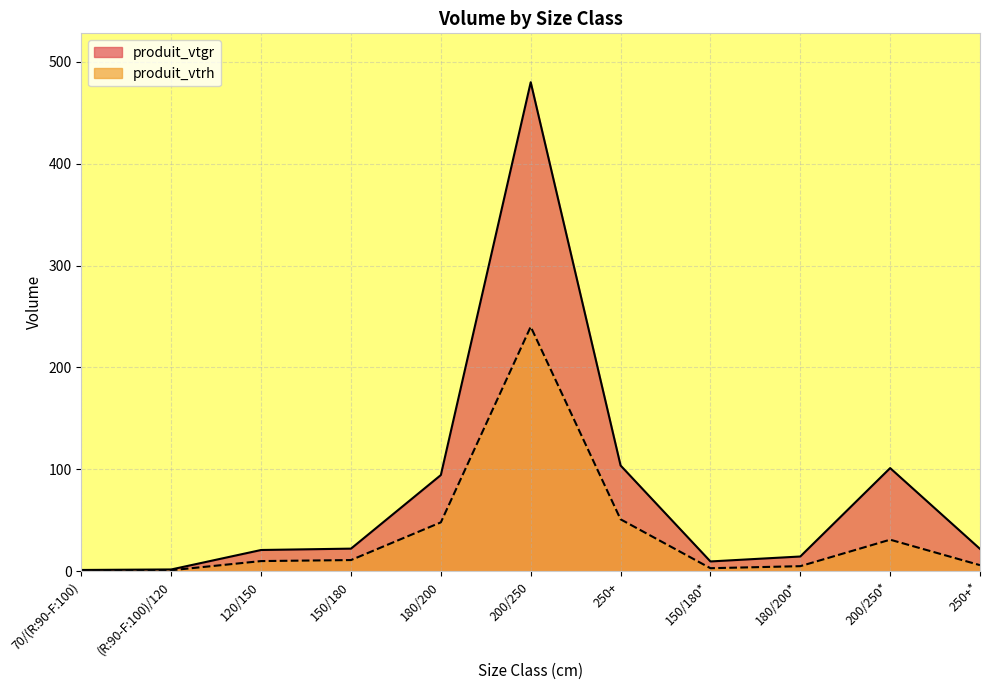

What is the average value of the produit_vtgr series?

79.2